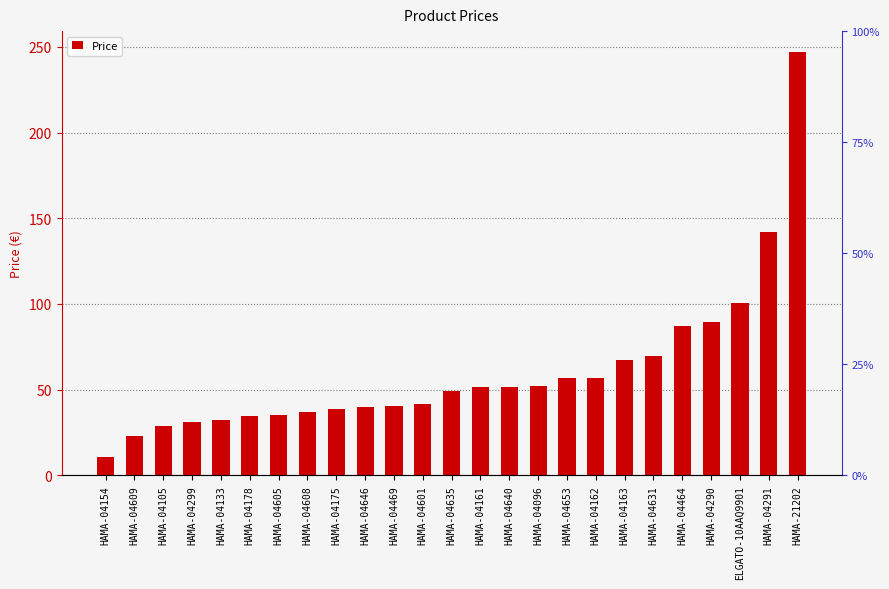

Which has a higher value, HAMA-04291 or HAMA-04640?

HAMA-04291